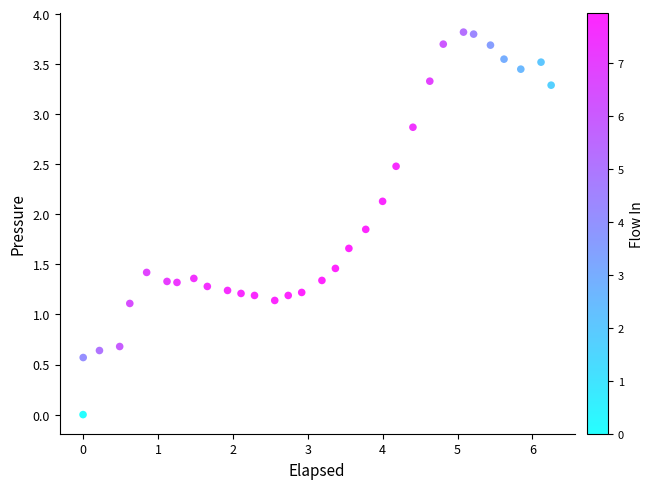

What is the range of X values (max minus min)?

6.2